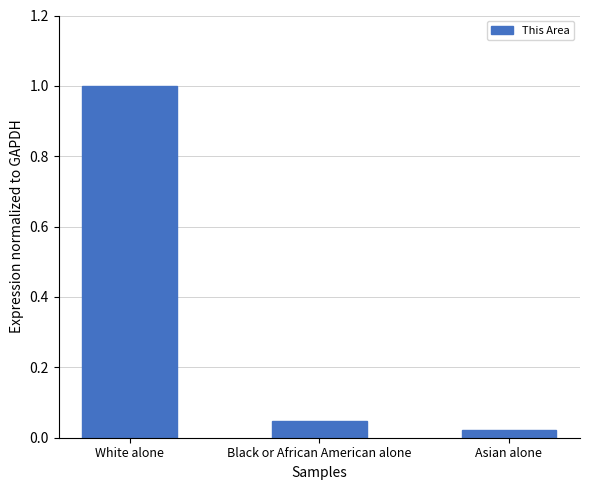

What is the label of the 1st bar from the right?

Asian alone